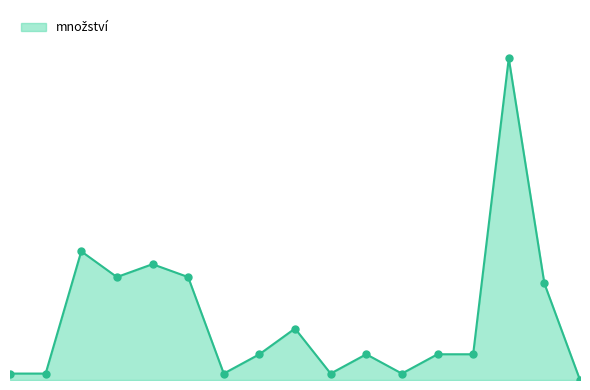

Does the chart have visible grid lines?

No